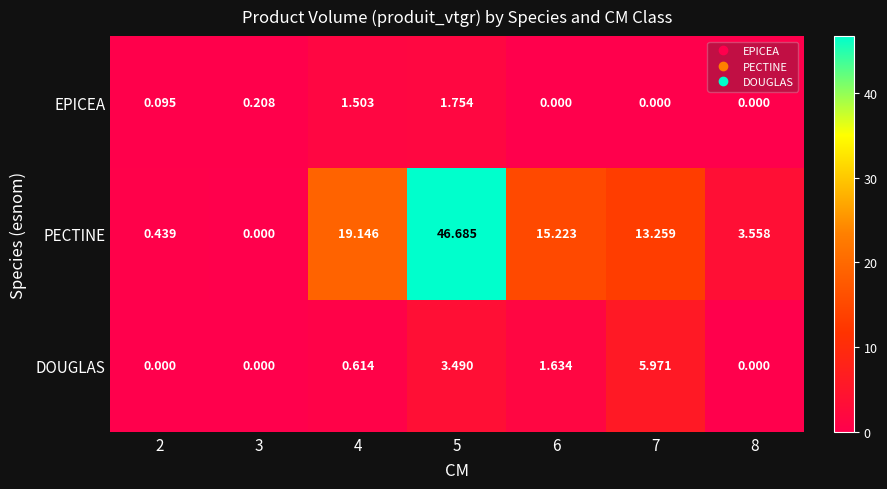

Which series has the widest spread of values?

PECTINE